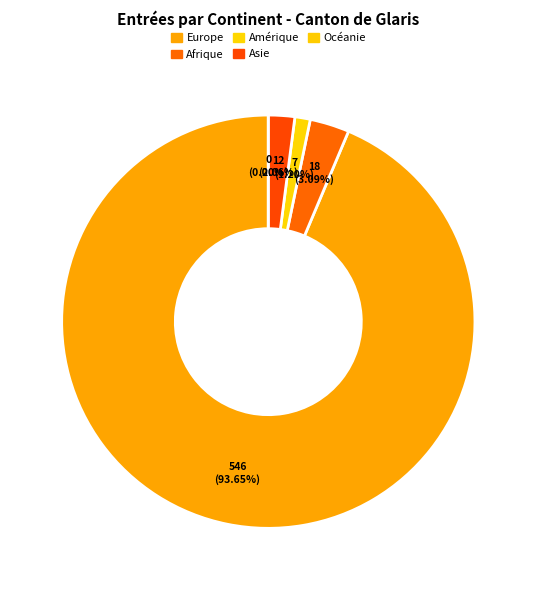

Which slice represents more than half of the pie?

Europe